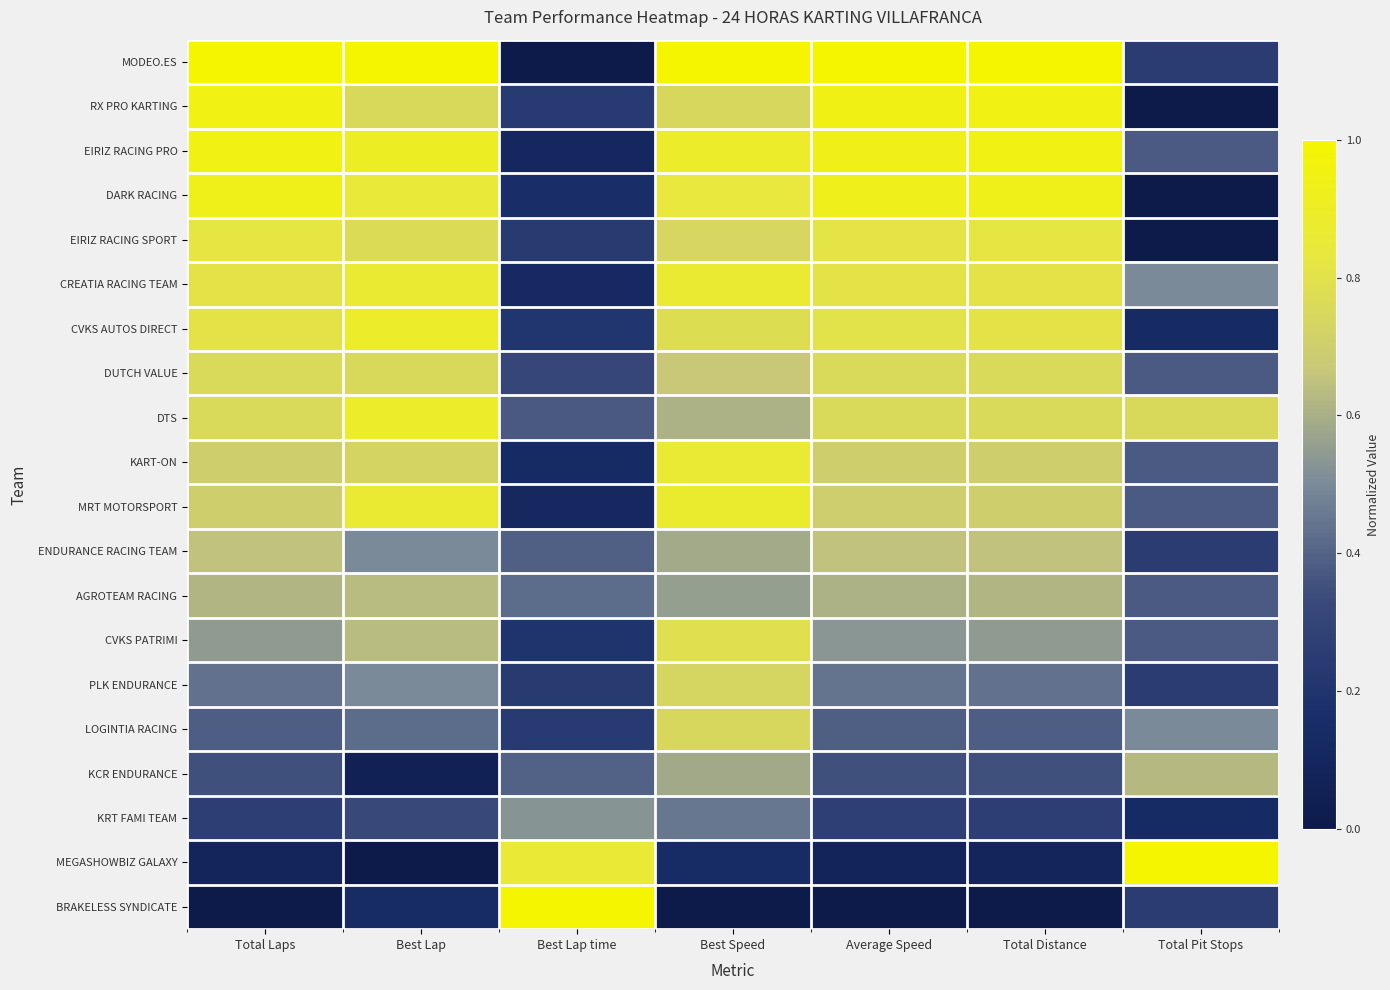

Reading left to right, transcribe all the data shown in this chart.

MODEO.ES: Total Laps=1.0	Best Lap=1.0	Best Lap time=0.0	Best Speed=1.0	Average Speed=1.0	Total Distance=1.0	Total Pit Stops=0.2
RX PRO KARTING: Total Laps=0.9	Best Lap=0.8	Best Lap time=0.2	Best Speed=0.7	Average Speed=0.9	Total Distance=0.9	Total Pit Stops=0.0
EIRIZ RACING PRO: Total Laps=0.9	Best Lap=0.9	Best Lap time=0.1	Best Speed=0.9	Average Speed=0.9	Total Distance=0.9	Total Pit Stops=0.4
DARK RACING: Total Laps=0.9	Best Lap=0.8	Best Lap time=0.2	Best Speed=0.8	Average Speed=0.9	Total Distance=0.9	Total Pit Stops=0.0
EIRIZ RACING SPORT: Total Laps=0.8	Best Lap=0.8	Best Lap time=0.2	Best Speed=0.7	Average Speed=0.8	Total Distance=0.8	Total Pit Stops=0.0
CREATIA RACING TEAM: Total Laps=0.8	Best Lap=0.9	Best Lap time=0.1	Best Speed=0.9	Average Speed=0.8	Total Distance=0.8	Total Pit Stops=0.5
CVKS AUTOS DIRECT: Total Laps=0.8	Best Lap=0.9	Best Lap time=0.2	Best Speed=0.8	Average Speed=0.8	Total Distance=0.8	Total Pit Stops=0.1
DUTCH VALUE: Total Laps=0.8	Best Lap=0.8	Best Lap time=0.3	Best Speed=0.7	Average Speed=0.8	Total Distance=0.8	Total Pit Stops=0.4
DTS: Total Laps=0.8	Best Lap=0.9	Best Lap time=0.4	Best Speed=0.6	Average Speed=0.8	Total Distance=0.8	Total Pit Stops=0.8
KART-ON: Total Laps=0.7	Best Lap=0.7	Best Lap time=0.1	Best Speed=0.9	Average Speed=0.7	Total Distance=0.7	Total Pit Stops=0.4
MRT MOTORSPORT: Total Laps=0.7	Best Lap=0.9	Best Lap time=0.1	Best Speed=0.9	Average Speed=0.7	Total Distance=0.7	Total Pit Stops=0.4
ENDURANCE RACING TEAM: Total Laps=0.6	Best Lap=0.5	Best Lap time=0.4	Best Speed=0.6	Average Speed=0.6	Total Distance=0.6	Total Pit Stops=0.2
AGROTEAM RACING: Total Laps=0.6	Best Lap=0.6	Best Lap time=0.4	Best Speed=0.6	Average Speed=0.6	Total Distance=0.6	Total Pit Stops=0.4
CVKS PATRIMI: Total Laps=0.5	Best Lap=0.6	Best Lap time=0.2	Best Speed=0.8	Average Speed=0.5	Total Distance=0.5	Total Pit Stops=0.4
PLK ENDURANCE: Total Laps=0.4	Best Lap=0.5	Best Lap time=0.2	Best Speed=0.7	Average Speed=0.4	Total Distance=0.4	Total Pit Stops=0.2
LOGINTIA RACING: Total Laps=0.4	Best Lap=0.4	Best Lap time=0.2	Best Speed=0.7	Average Speed=0.4	Total Distance=0.4	Total Pit Stops=0.5
KCR ENDURANCE: Total Laps=0.4	Best Lap=0.1	Best Lap time=0.4	Best Speed=0.6	Average Speed=0.3	Total Distance=0.4	Total Pit Stops=0.6
KRT FAMI TEAM: Total Laps=0.3	Best Lap=0.3	Best Lap time=0.5	Best Speed=0.4	Average Speed=0.3	Total Distance=0.3	Total Pit Stops=0.1
MEGASHOWBIZ GALAXY: Total Laps=0.1	Best Lap=0.0	Best Lap time=0.9	Best Speed=0.1	Average Speed=0.1	Total Distance=0.1	Total Pit Stops=1.0
BRAKELESS SYNDICATE: Total Laps=0.0	Best Lap=0.1	Best Lap time=1.0	Best Speed=0.0	Average Speed=0.0	Total Distance=0.0	Total Pit Stops=0.2